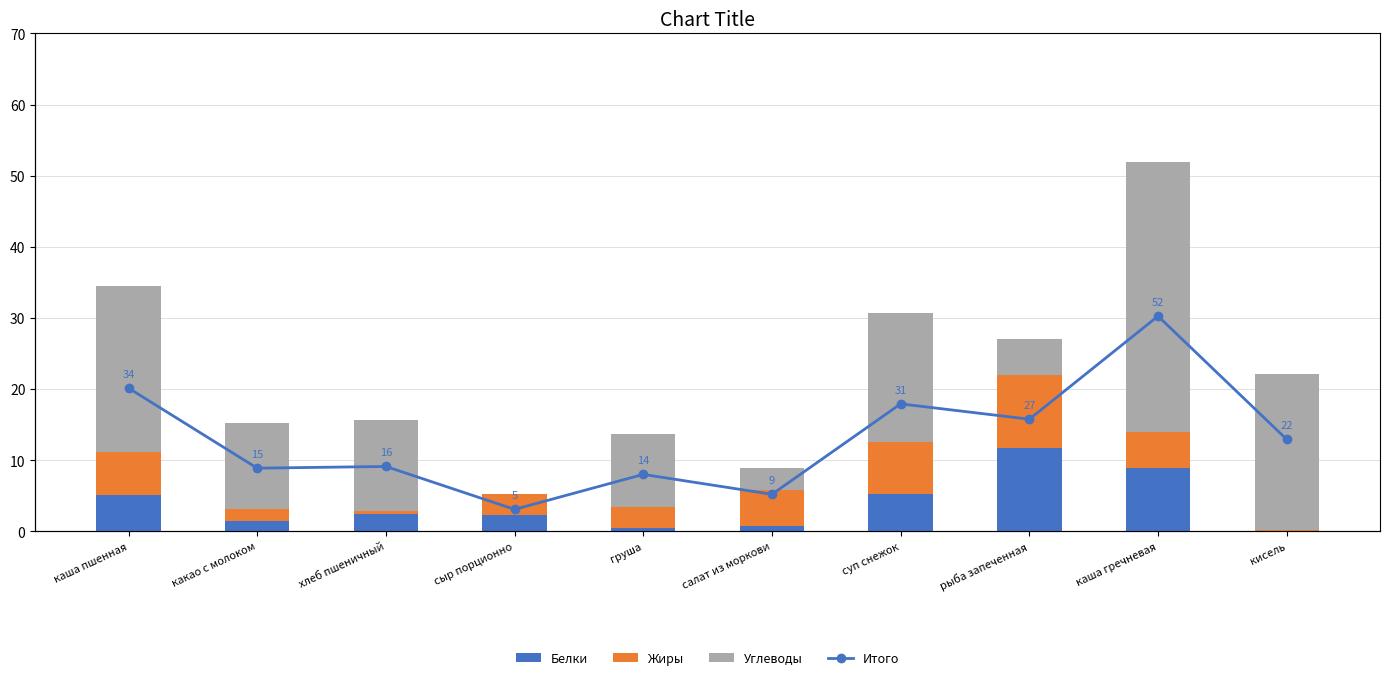

Between хлеб пшеничный and салат из моркови, which series saw the biggest shift?

Углеводы